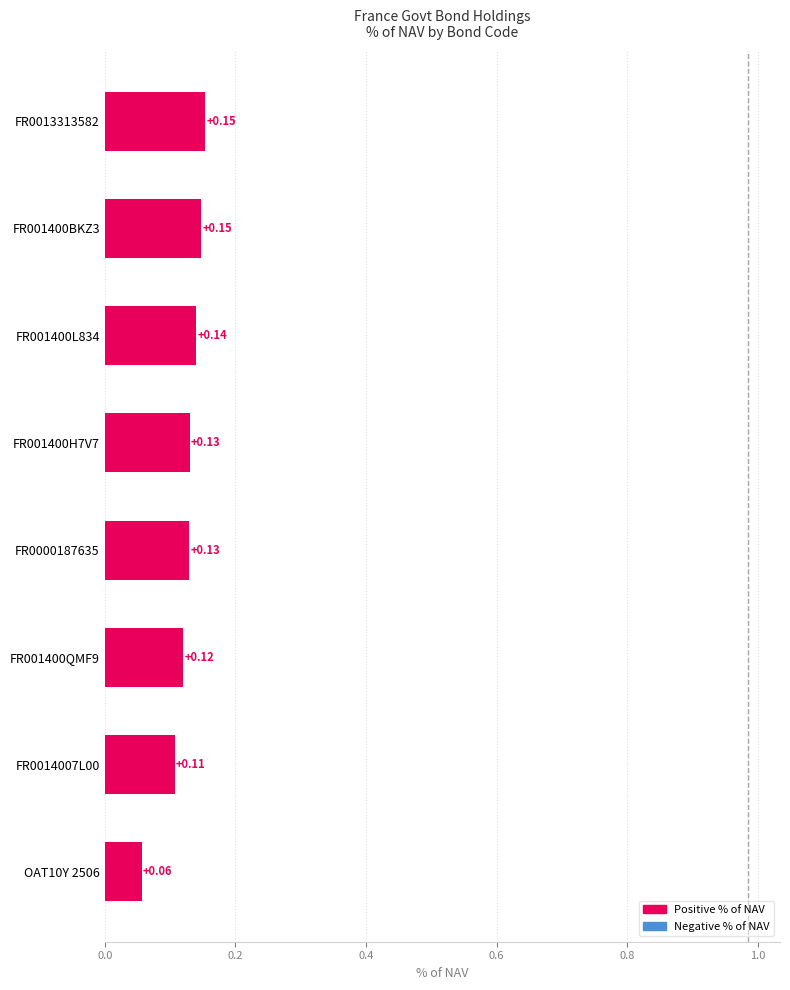

What is the sum of all values?

1.0